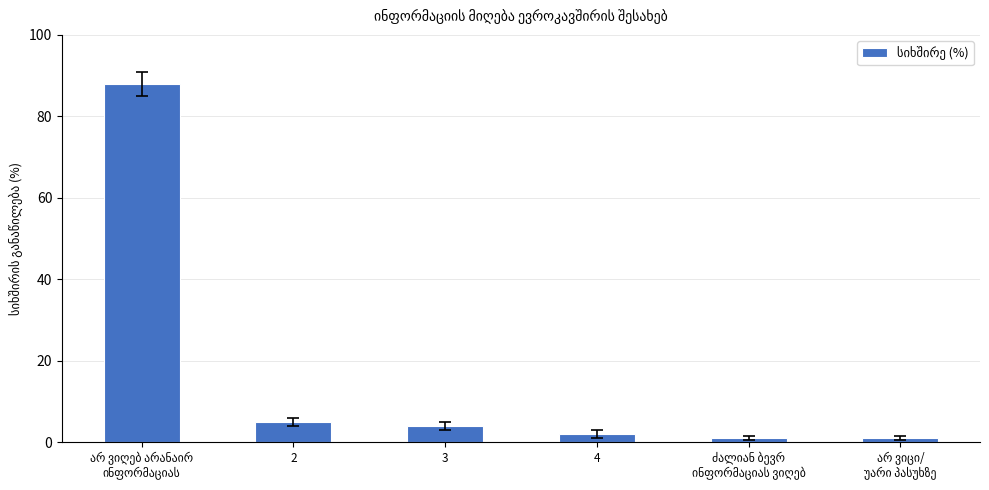

What is the difference between the maximum and minimum values?

87